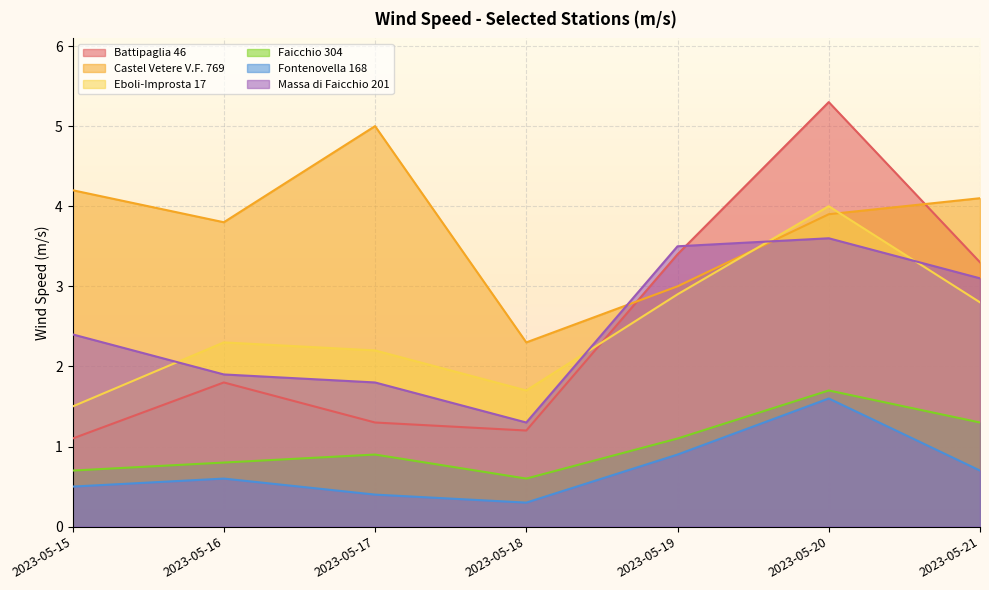

Rank the series at 2023-05-16 from lowest to highest value.

Fontenovella 168, Faicchio 304, Battipaglia 46, Massa di Faicchio 201, Eboli-Improsta 17, Castel Vetere V.F. 769